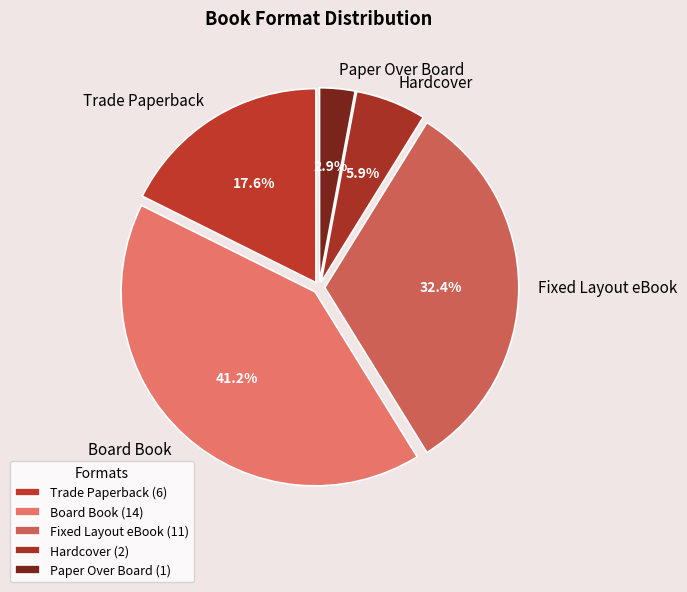

Does Hardcover represent more than half of the total?

No